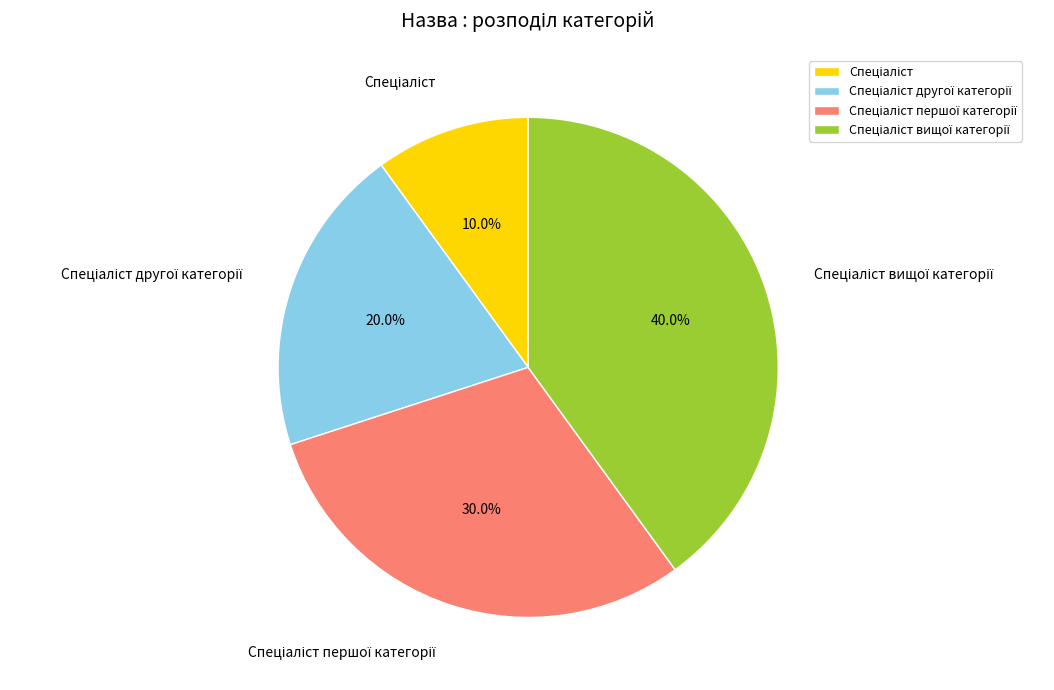

How many segments does this pie chart have?

4